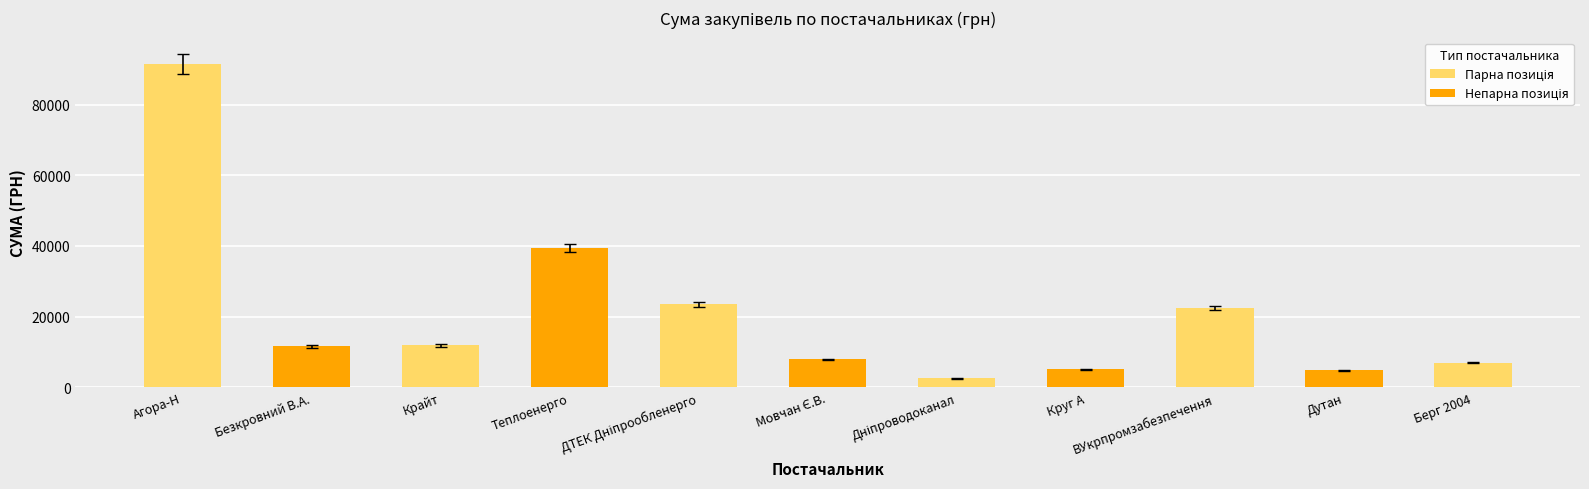

What is the label of the 2nd bar from the right?

Дутан